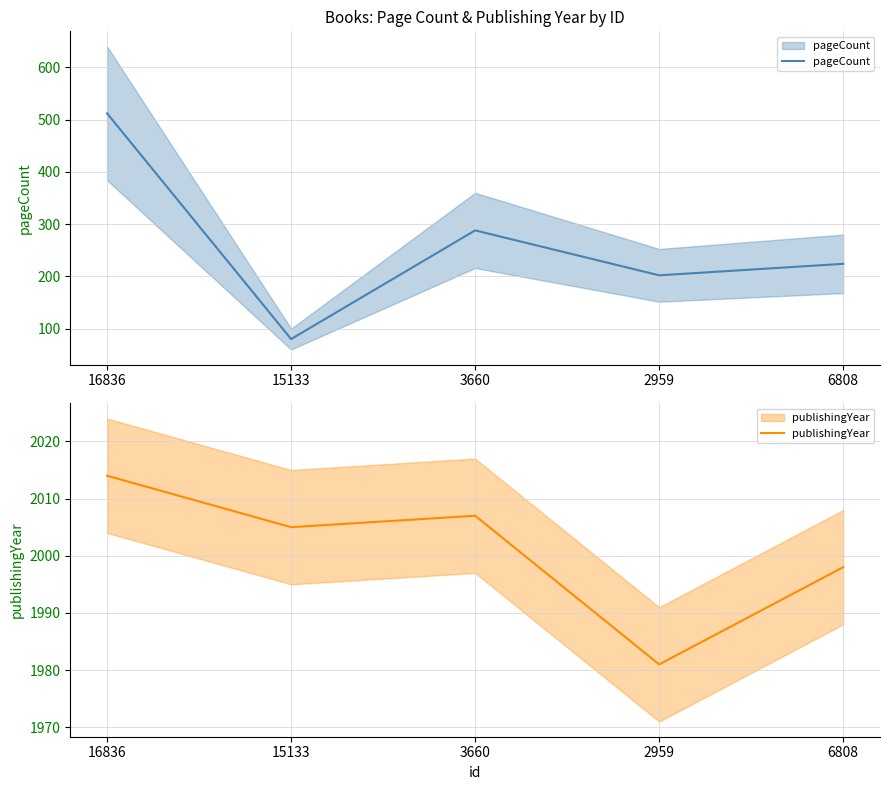

At which category is the sum across all series the highest?

16836